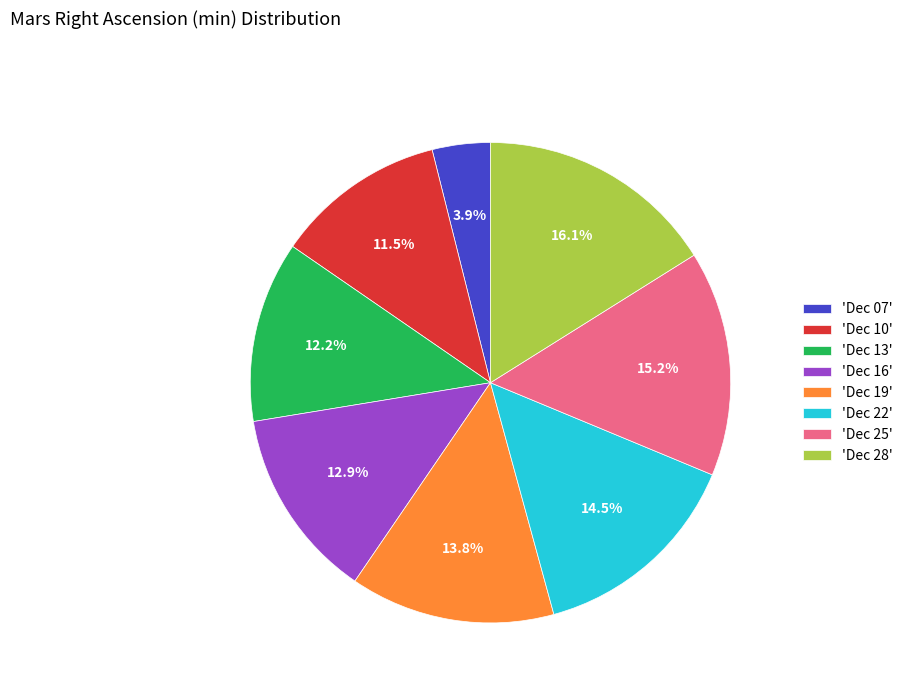

Between 'Dec 13' and 'Dec 22', which is larger?

'Dec 22'